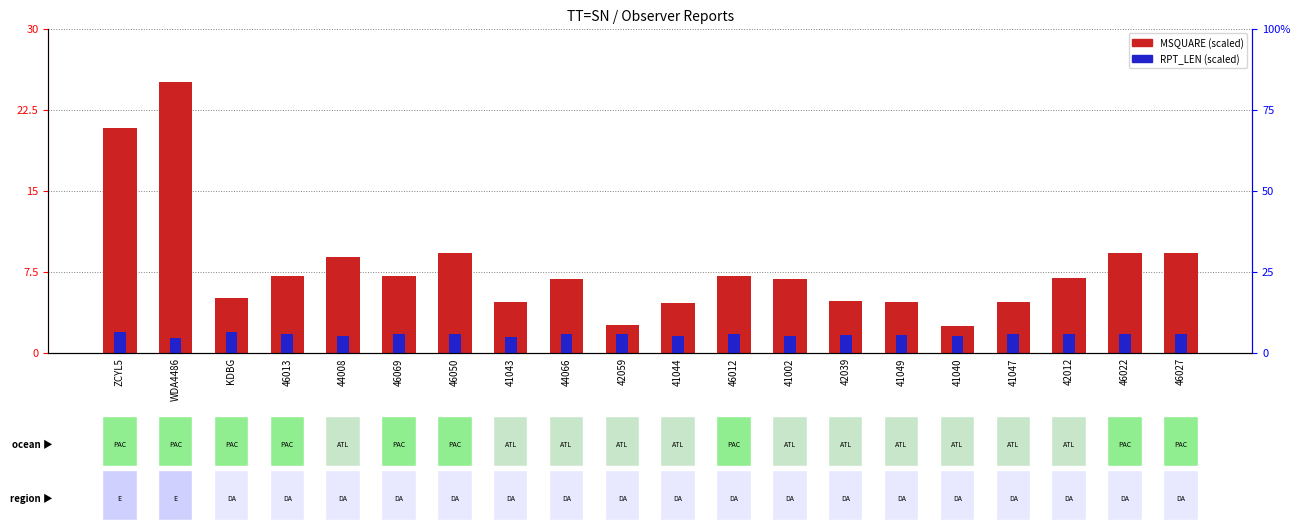

What is the average value of the RPT_LEN series?

1.6